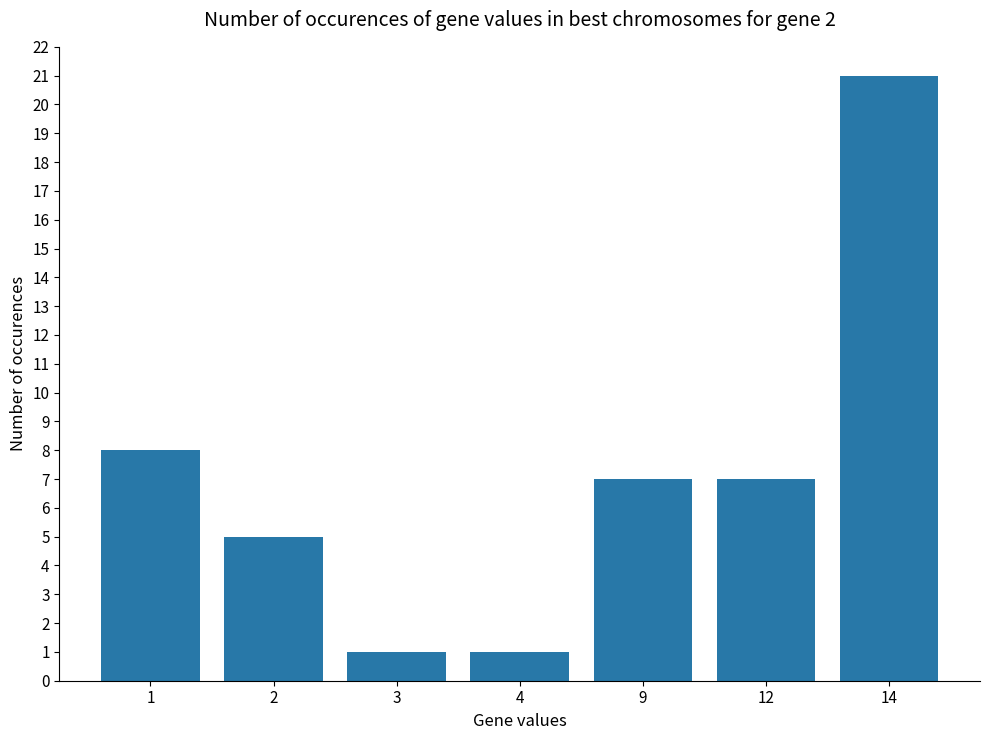

Reading left to right, extract all data points from this chart.

8	5	1	1	7	7	21